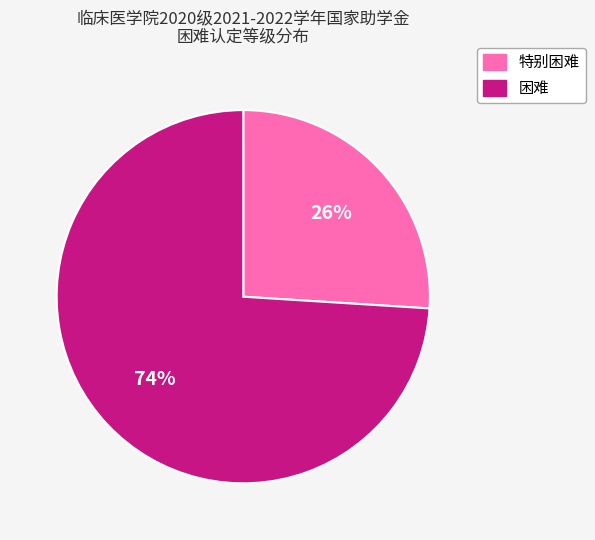

How many segments does this pie chart have?

2